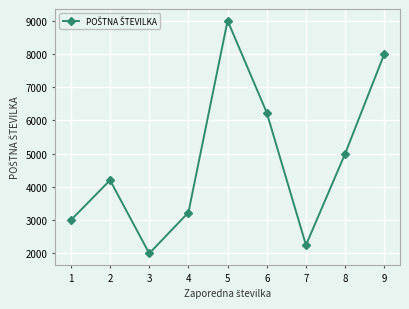

Is it true that the value at 4 is 800?

False